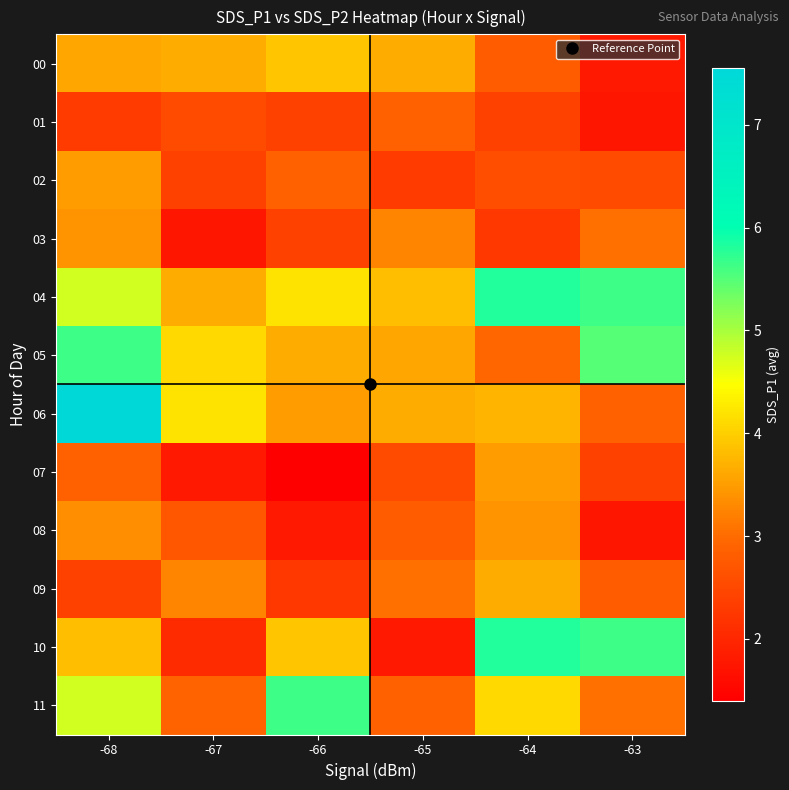

Rank the series by their maximum value, from lowest to highest.

01, 03, 08, 02, 07, 09, 00, 05, 11, 04, 10, 06